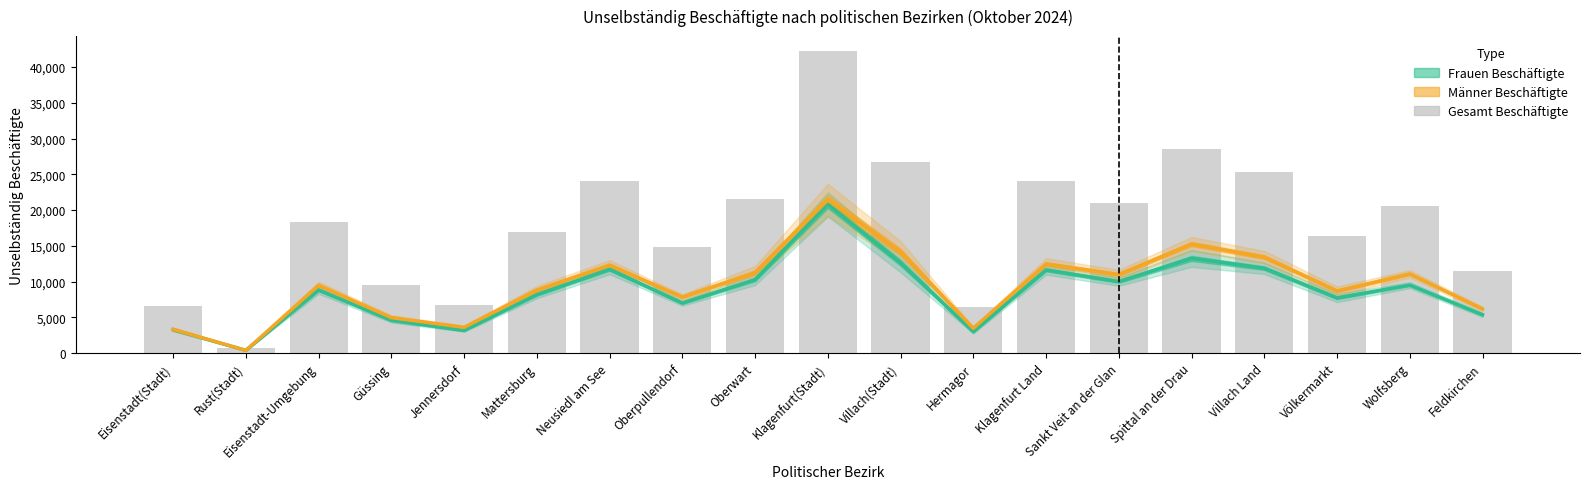

Which label corresponds to the smallest value in the chart?

Rust(Stadt)